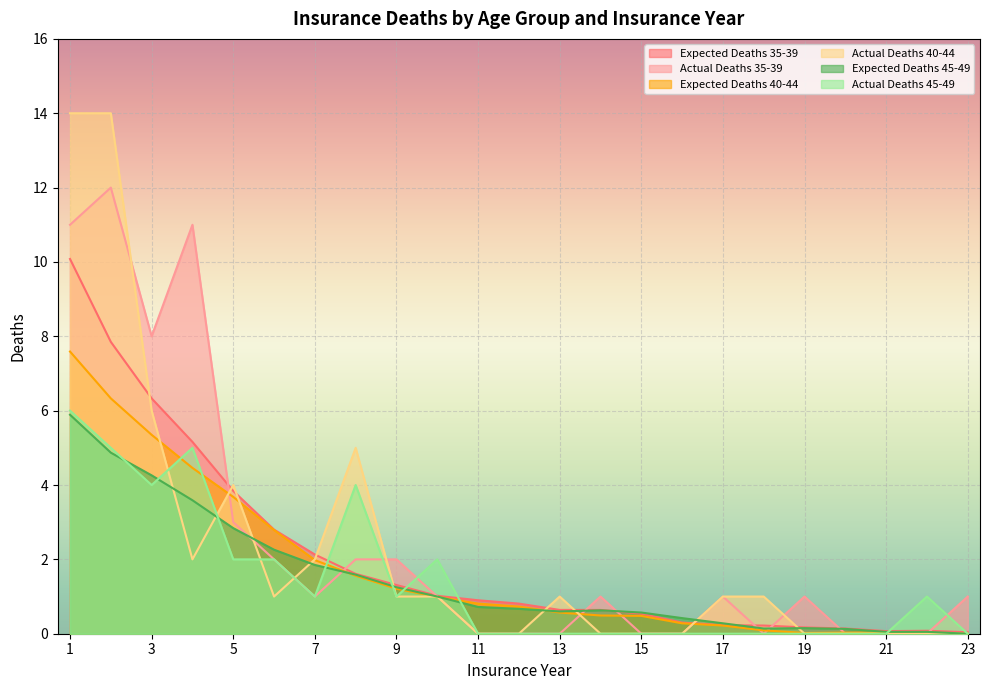

What is the sum of the Actual Deaths 35-39 values at 2 and 14?

13.0